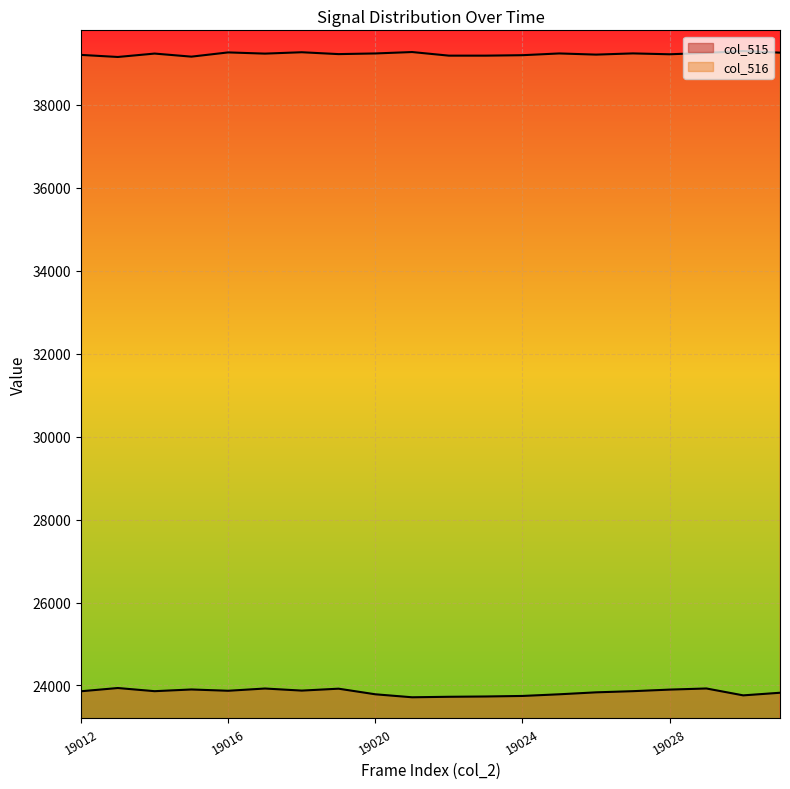

Is the value of col_516 at 19018 greater than the value of col_515 at 19012?

Yes